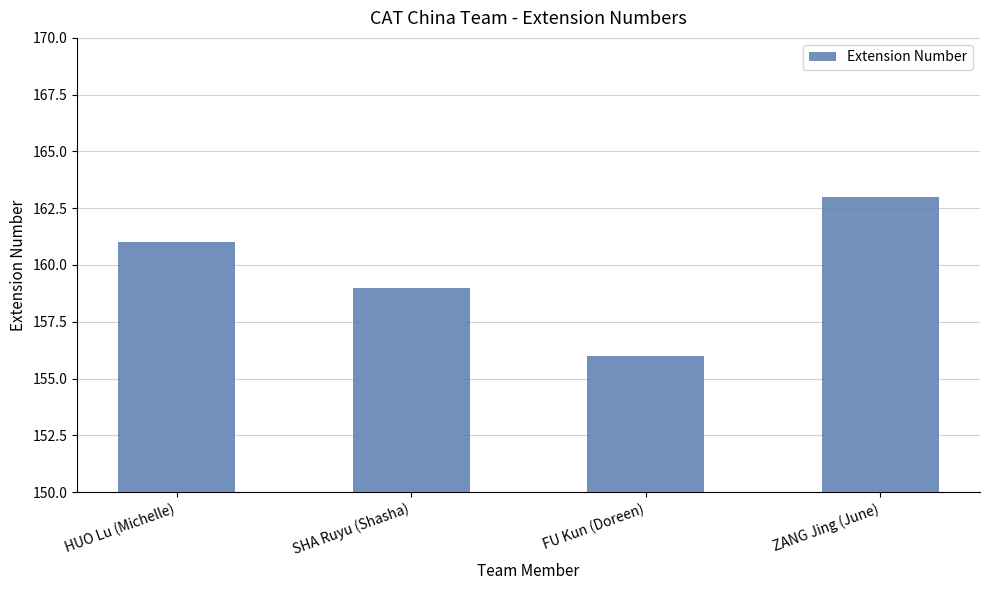

What is the change in value from HUO Lu (Michelle) to SHA Ruyu (Shasha)?

-2